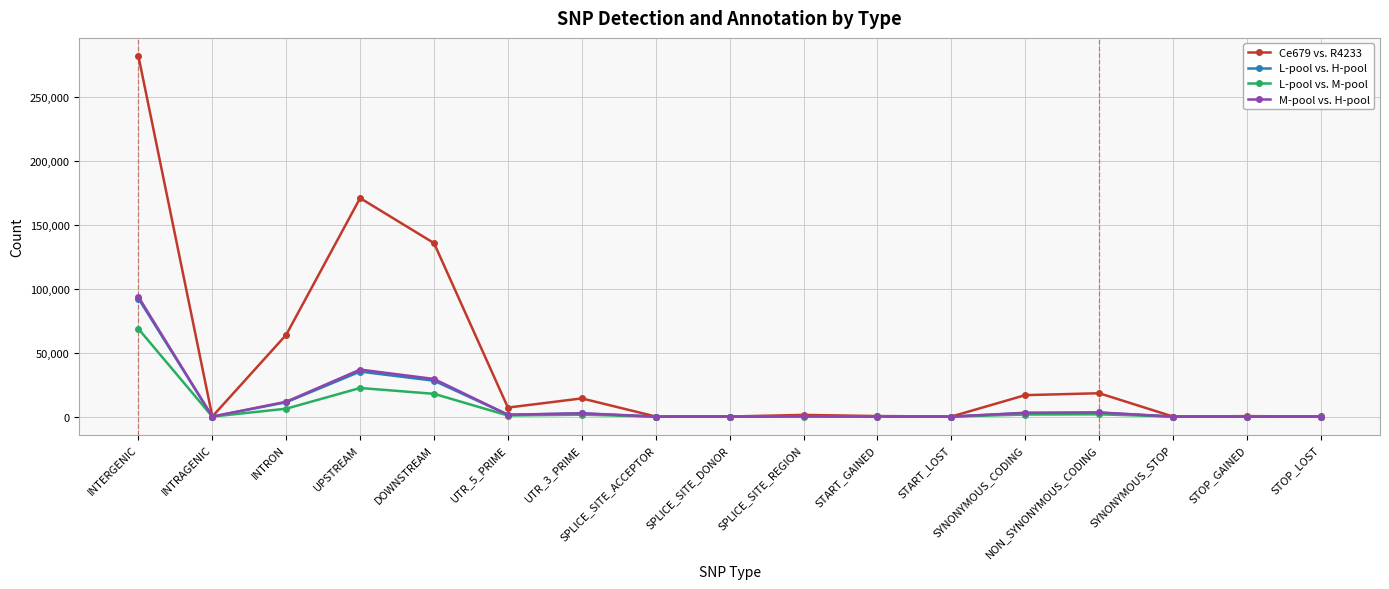

What is the minimum value shown in the chart?

1